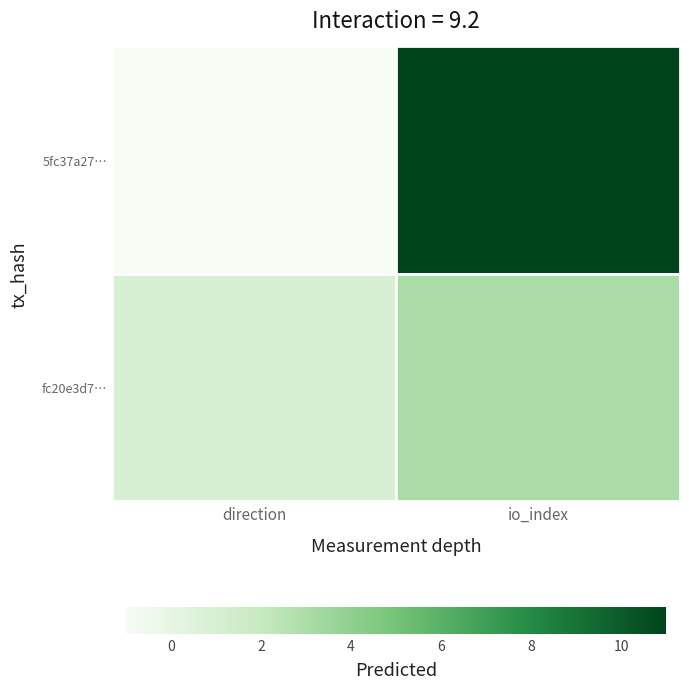

Which series has the largest total across all categories?

5fc37a27…